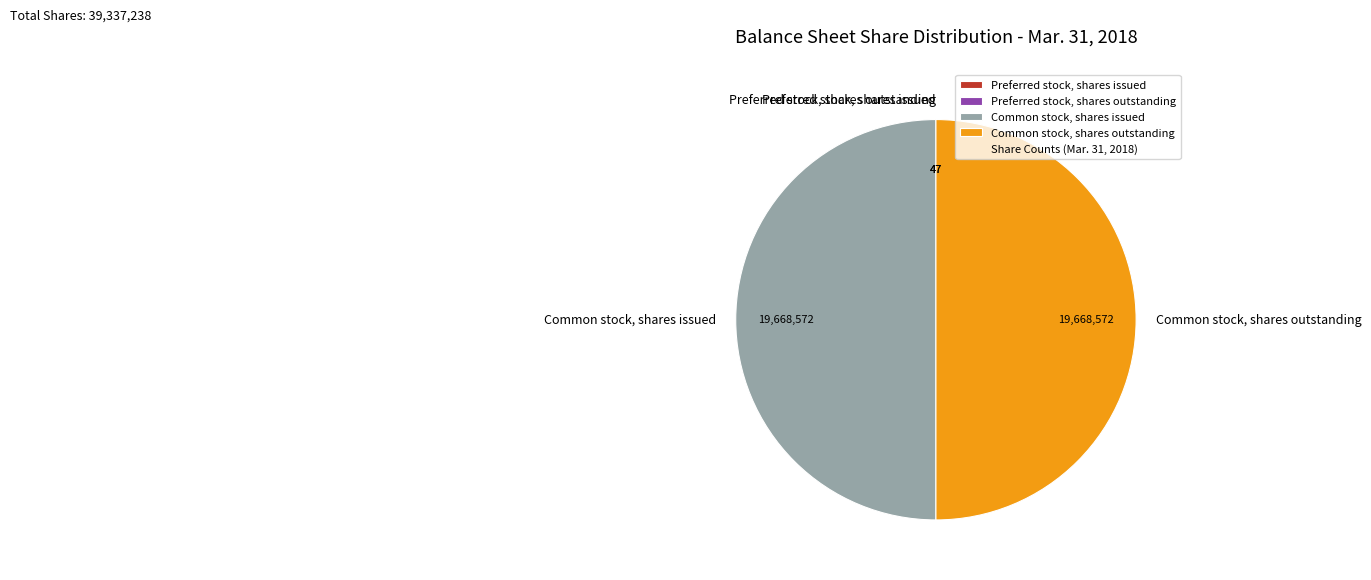

The Common stock, shares issued slice represents 58% of the pie. True or false?

False